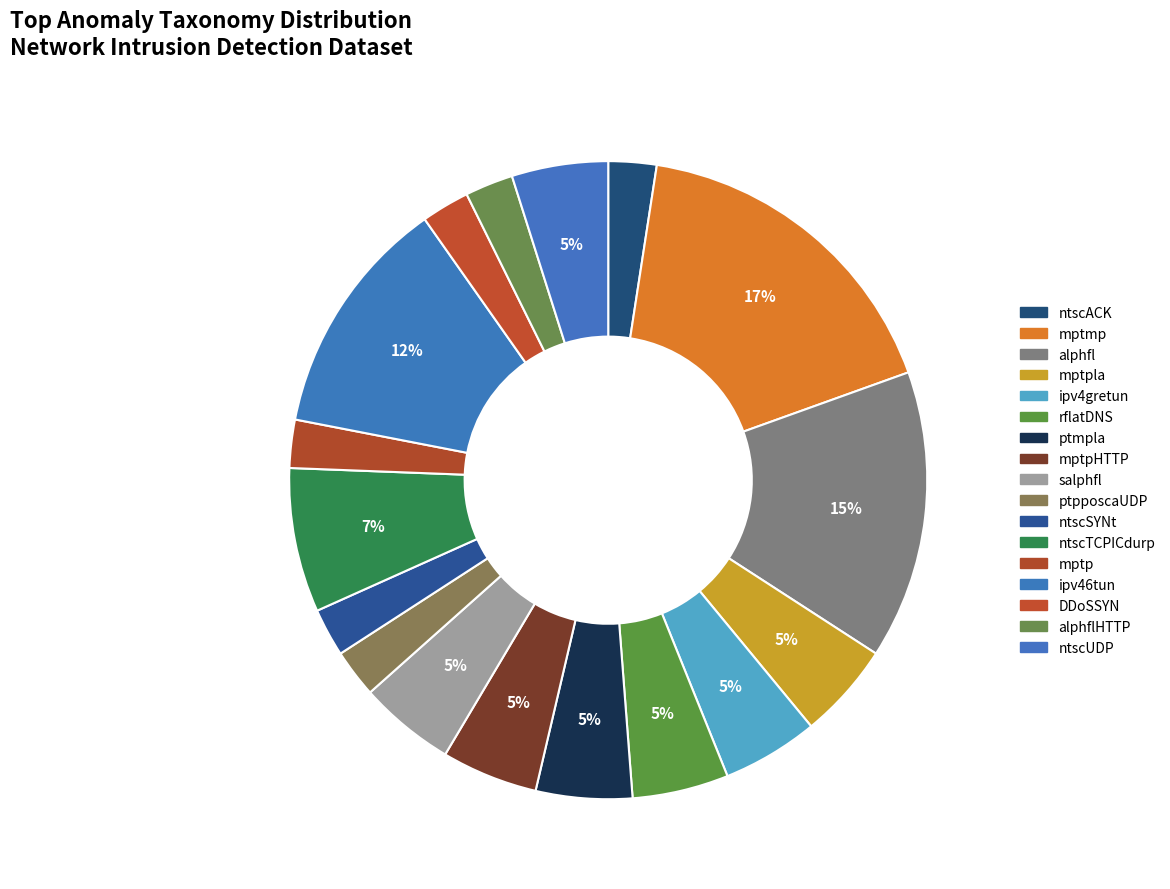

What is the largest slice in the pie chart?

mptmp